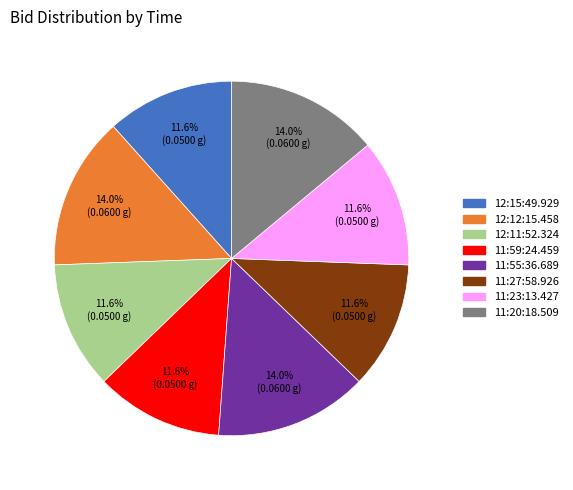

How much of the chart is everything except 11:59:24.459?

88.4%